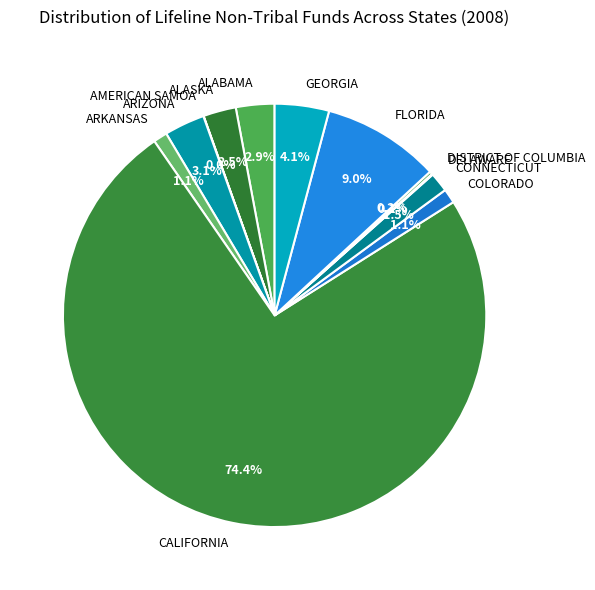

What percentage do CONNECTICUT and ARIZONA together represent?

4.6%